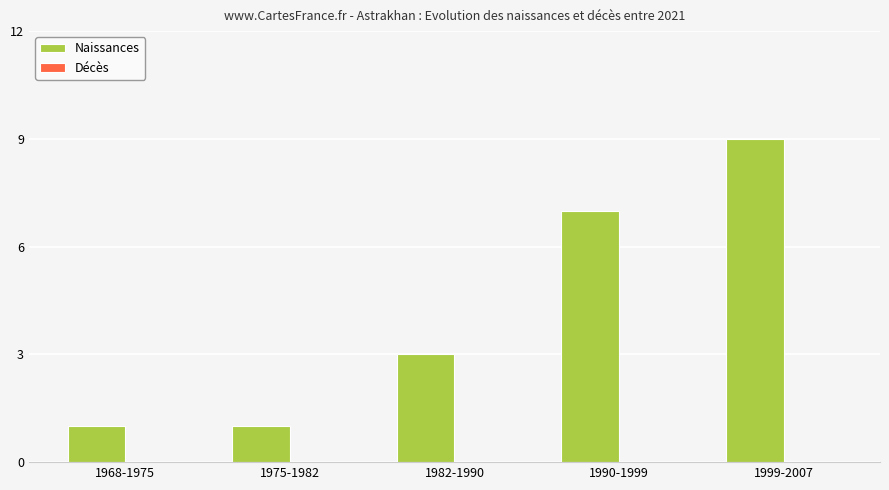

What is the label of the 5th bar from the left?

1999-2007